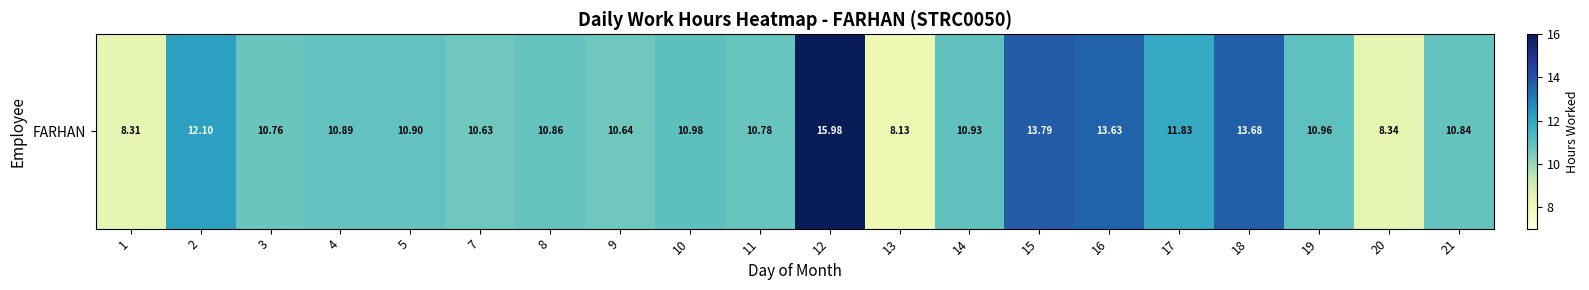

What is the average value?

11.2